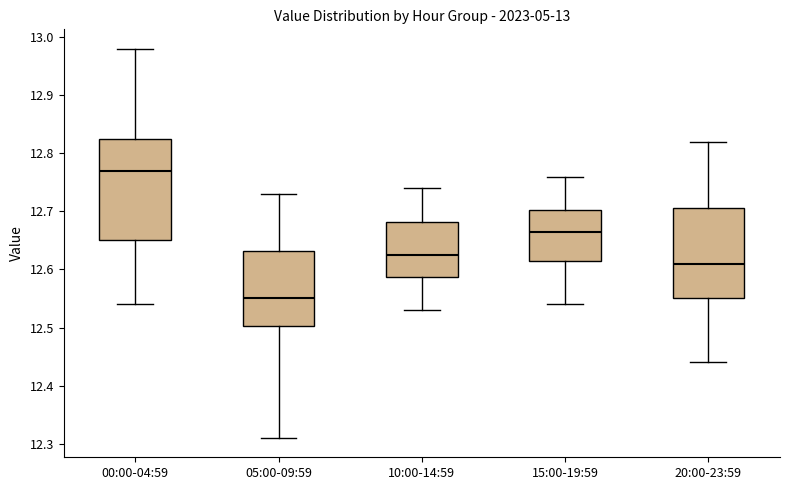

Which box's median line is the highest?

00:00-04:59